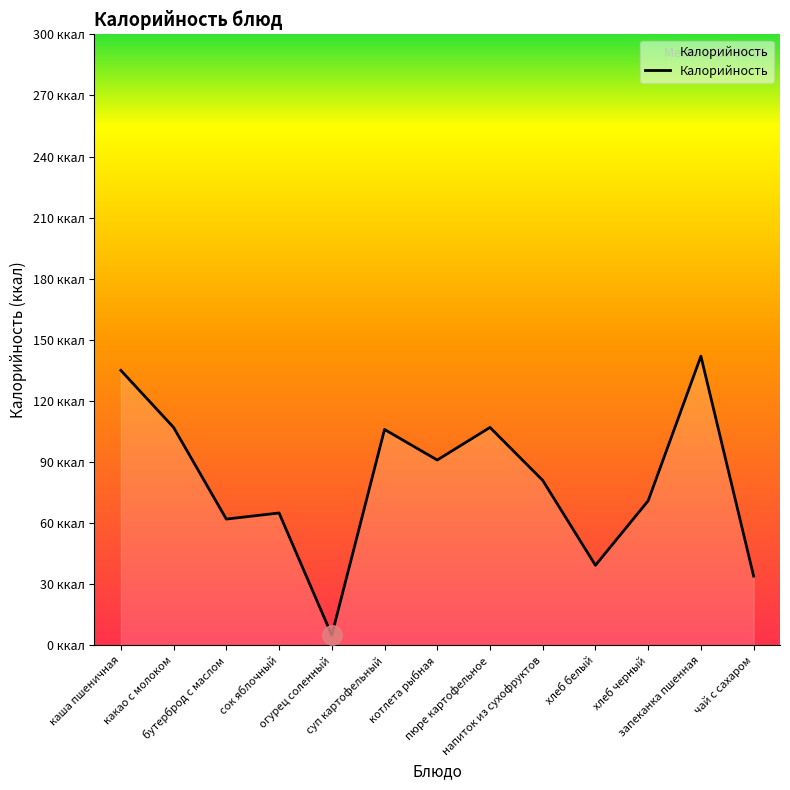

The chart shows a value of 65.0 at сок яблочный. True or false?

True